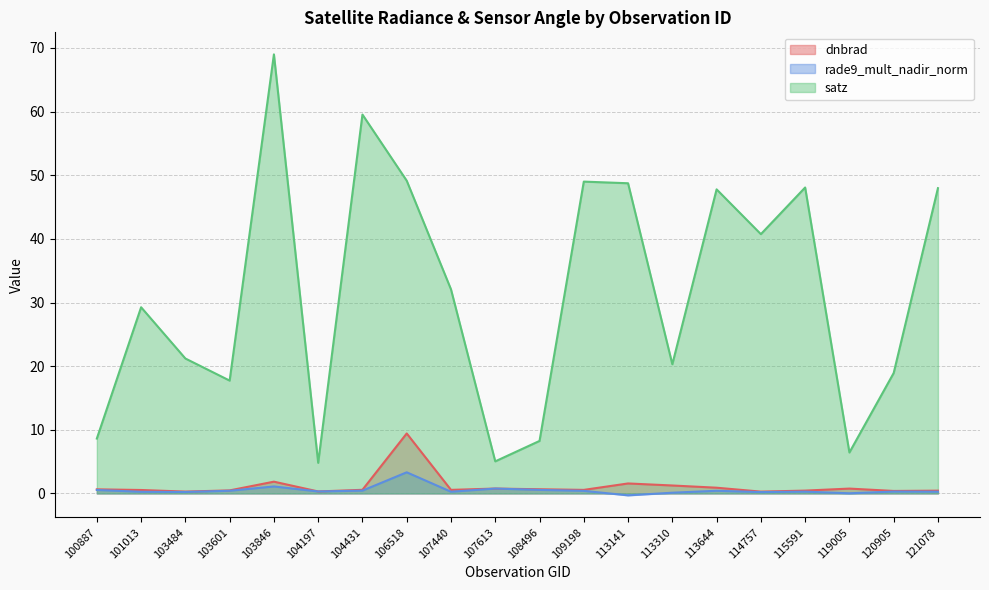

What is the minimum value shown in the chart?

-0.3